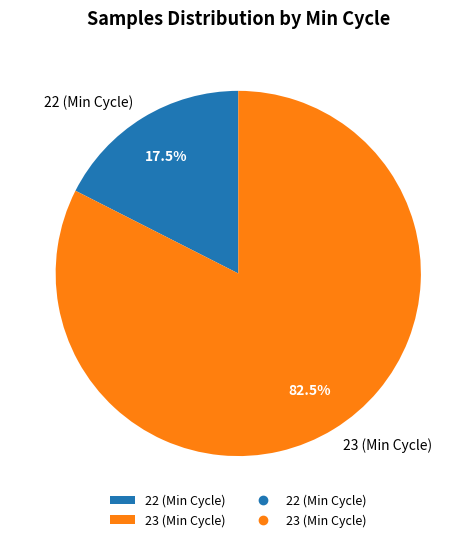

Which slice is the smallest?

22 (Min Cycle)